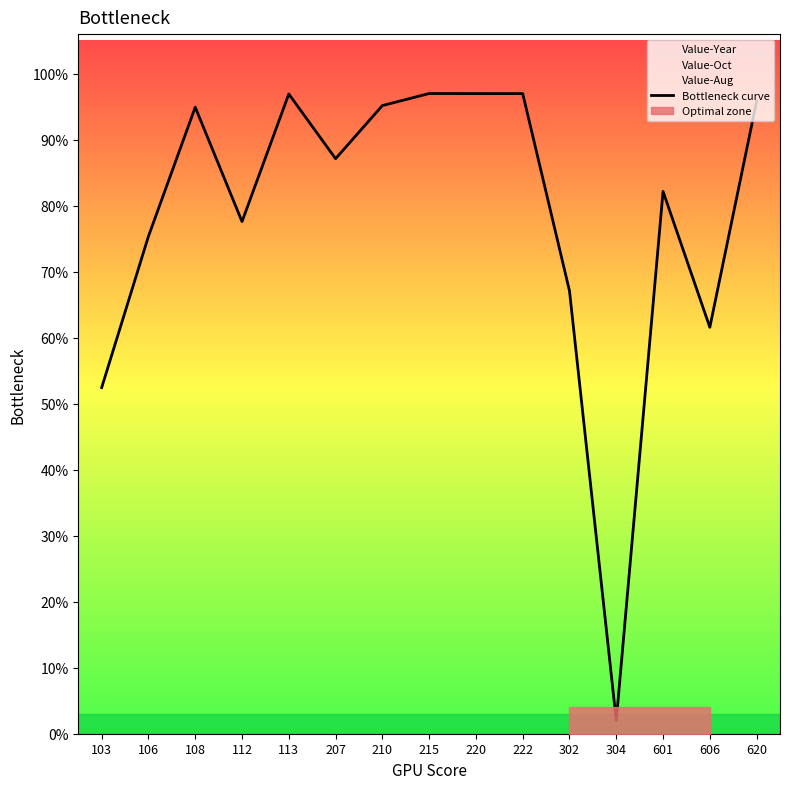

How many points are higher than both their immediate neighbors (excluding endpoints)?

4